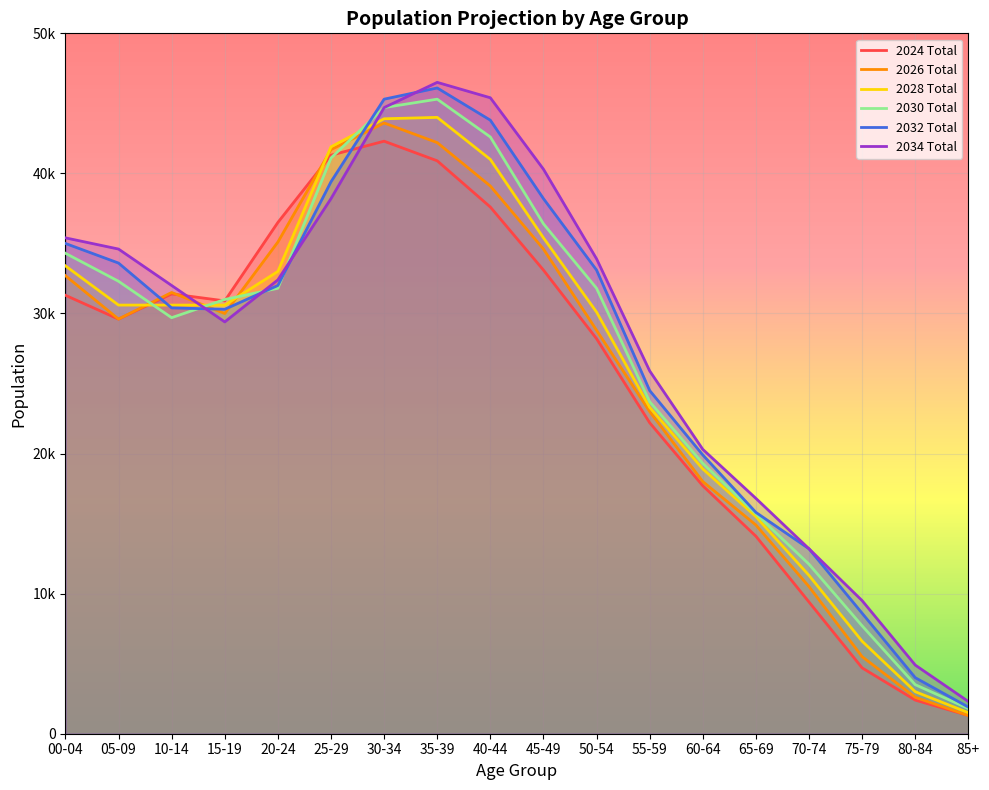

Reading left to right, transcribe all the data shown in this chart.

2024 Total: 00-04=31300	05-09=29600	10-14=31400	15-19=30900	20-24=36500	25-29=41300	30-34=42300	35-39=40900	40-44=37600	45-49=33100	50-54=28200	55-59=22200	60-64=17700	65-69=14100	70-74=9400	75-79=4700	80-84=2400	85+=1300
2026 Total: 00-04=32700	05-09=29600	10-14=31500	15-19=30000	20-24=35100	25-29=41700	30-34=43600	35-39=42200	40-44=39100	45-49=34600	50-54=28800	55-59=23000	60-64=18000	65-69=14900	70-74=10500	75-79=5500	80-84=2600	85+=1300
2028 Total: 00-04=33400	05-09=30600	10-14=30600	15-19=30600	20-24=33000	25-29=41900	30-34=43900	35-39=44000	40-44=41000	45-49=35400	50-54=30100	55-59=23300	60-64=18900	65-69=15500	70-74=11300	75-79=6600	80-84=3000	85+=1500
2030 Total: 00-04=34300	05-09=32300	10-14=29700	15-19=31000	20-24=31800	25-29=41100	30-34=44700	35-39=45300	40-44=42600	45-49=36400	50-54=31800	55-59=23700	60-64=19300	65-69=15700	70-74=12100	75-79=7700	80-84=3500	85+=1800
2032 Total: 00-04=35000	05-09=33600	10-14=30400	15-19=30300	20-24=32000	25-29=39400	30-34=45300	35-39=46100	40-44=43800	45-49=38200	50-54=33100	55-59=24500	60-64=19900	65-69=15800	70-74=13200	75-79=8600	80-84=4000	85+=1900
2034 Total: 00-04=35400	05-09=34600	10-14=32000	15-19=29400	20-24=32400	25-29=38200	30-34=44700	35-39=46500	40-44=45400	45-49=40300	50-54=33900	55-59=25900	60-64=20300	65-69=16800	70-74=13200	75-79=9500	80-84=4900	85+=2300